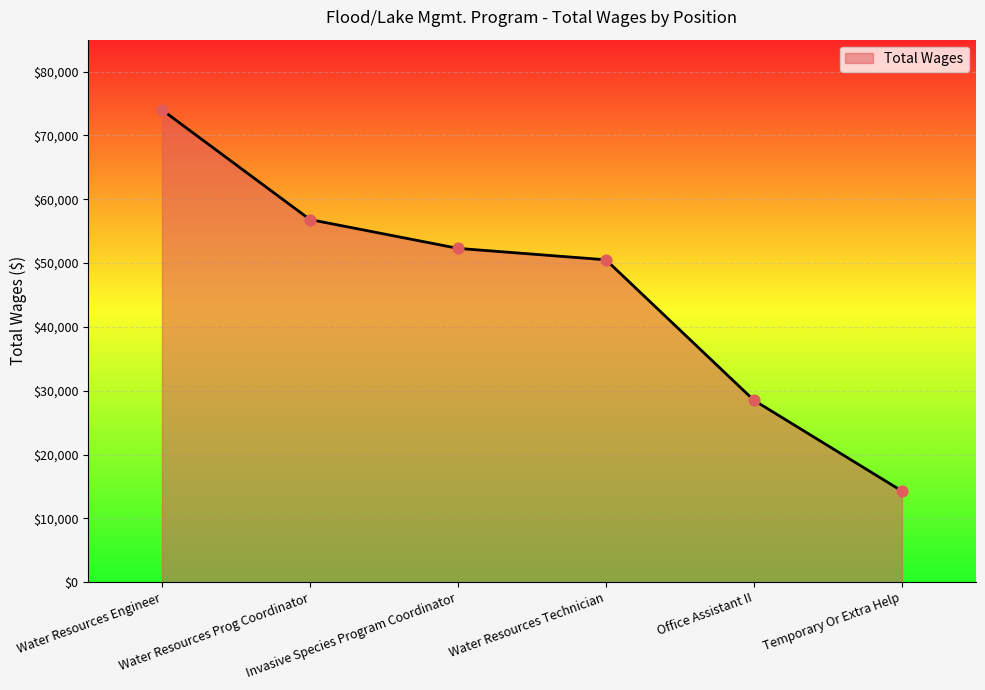

What is the change in value from Water Resources Prog Coordinator to Temporary Or Extra Help?

-42536